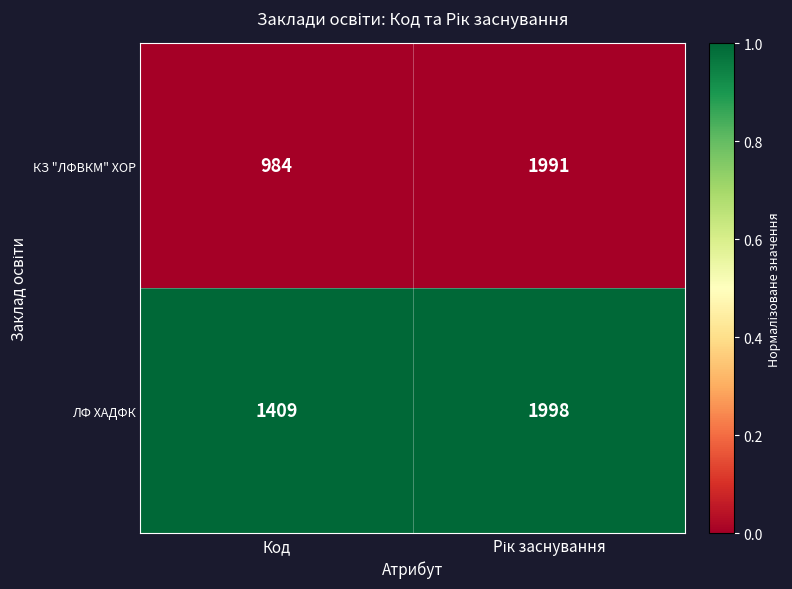

What is the maximum value shown in the chart?

1998